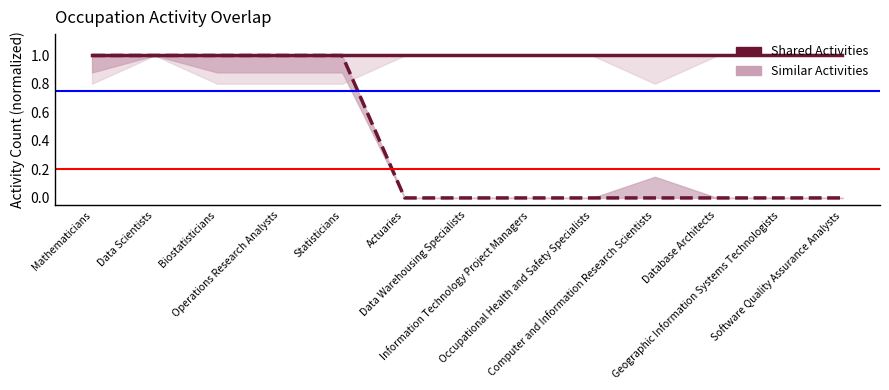

True or false: Shared Activities and Similar Activities cross at least once.

False